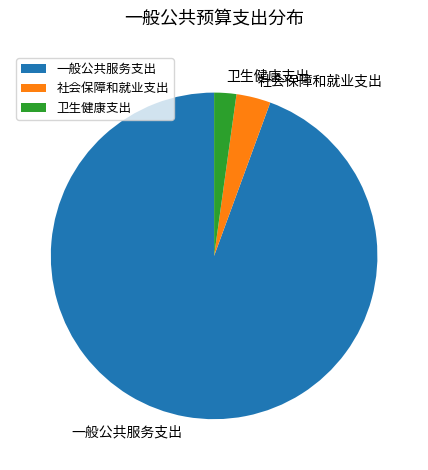

Rank the categories by value from highest to lowest.

一般公共服务支出, 社会保障和就业支出, 卫生健康支出